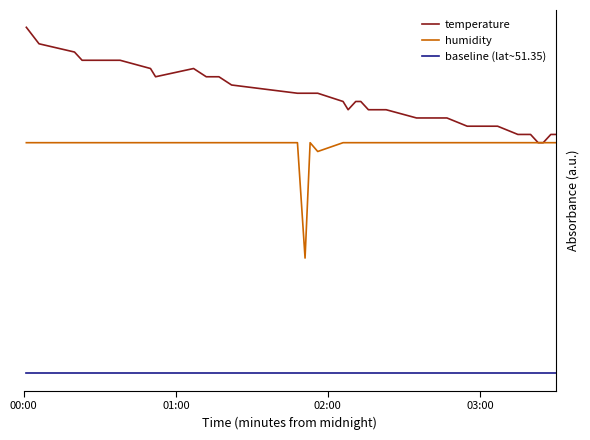

What are all the series names shown in the legend?

temperature, humidity, baseline (lat~51.35)